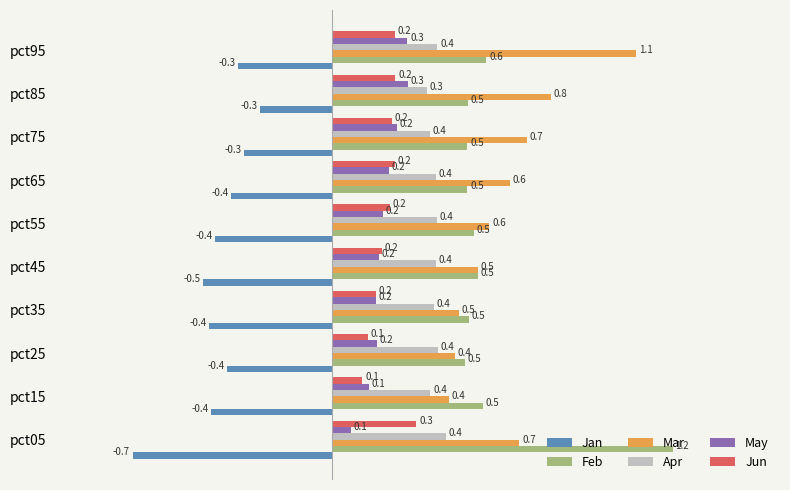

What is the difference between the second highest and minimum values in the Jan series?

0.4